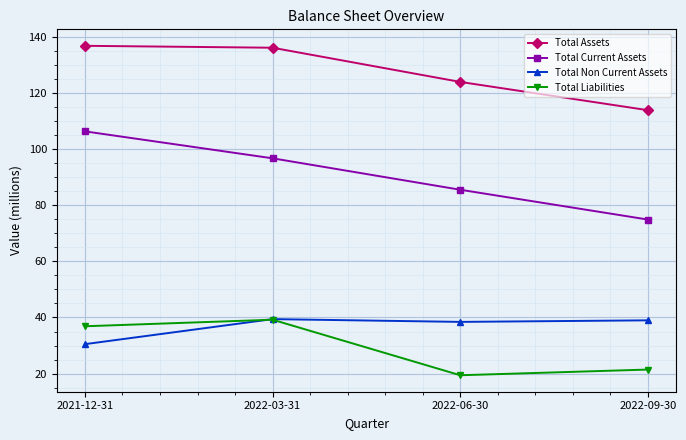

Rank the series at 2022-06-30 from highest to lowest value.

Total Assets, Total Current Assets, Total Non Current Assets, Total Liabilities